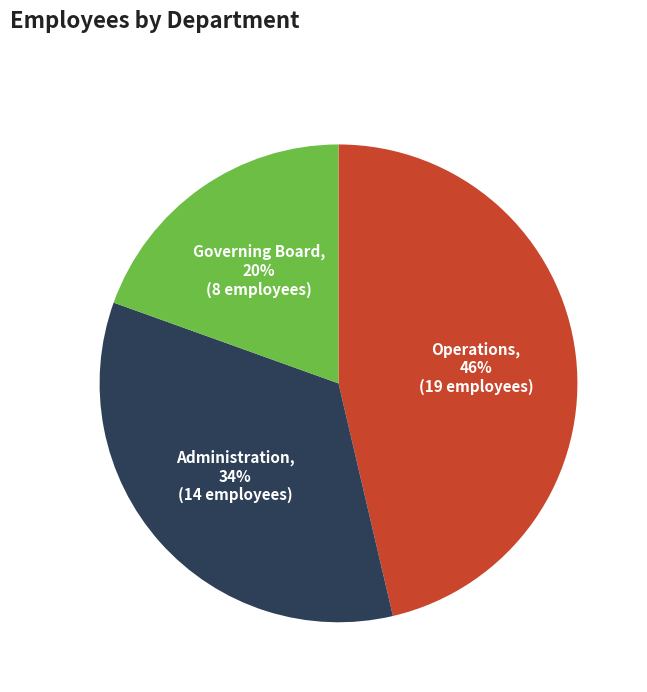

Rank the categories by value from highest to lowest.

Operations, Administration, Governing Board